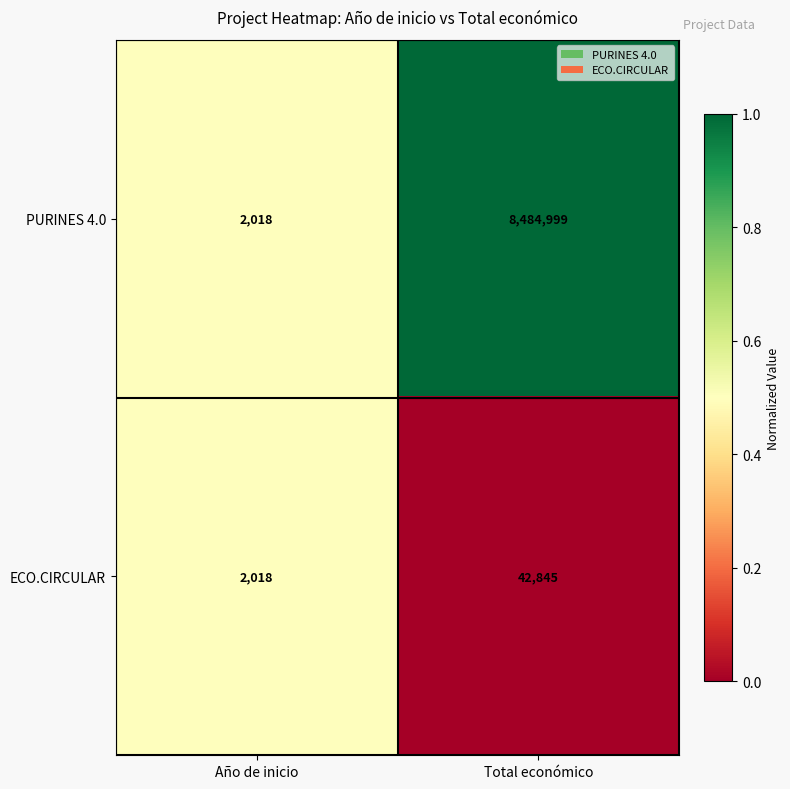

Which series changed the most between Año de inicio and Total económico?

PURINES 4.0